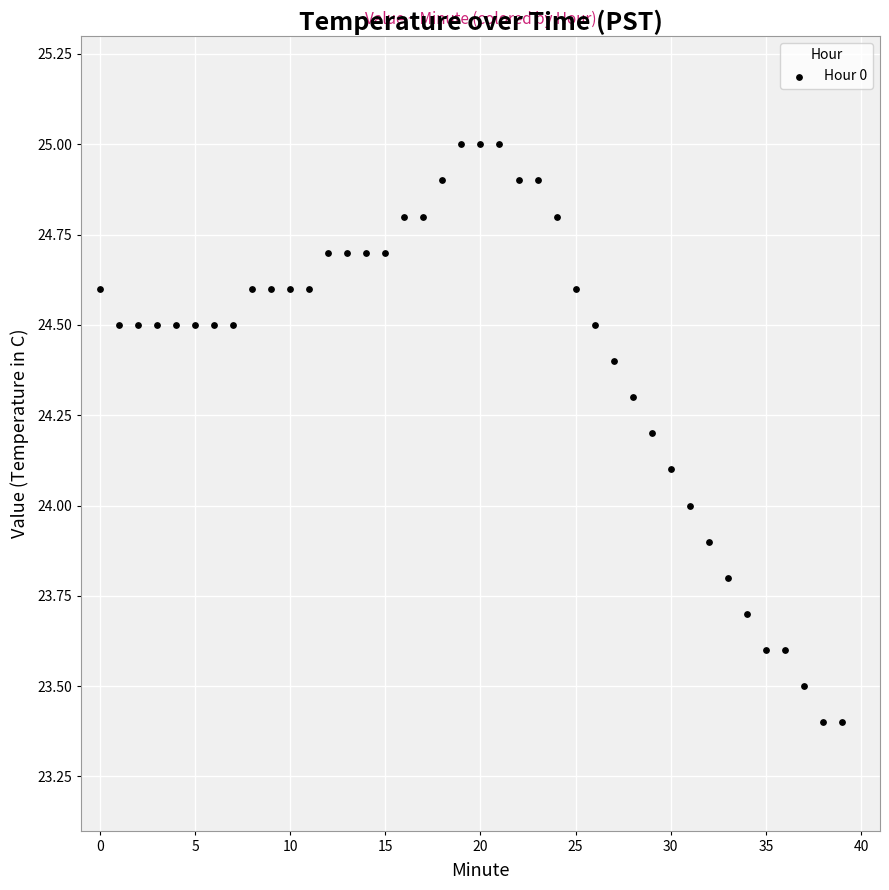

What is the range of Y values (max minus min)?

1.6